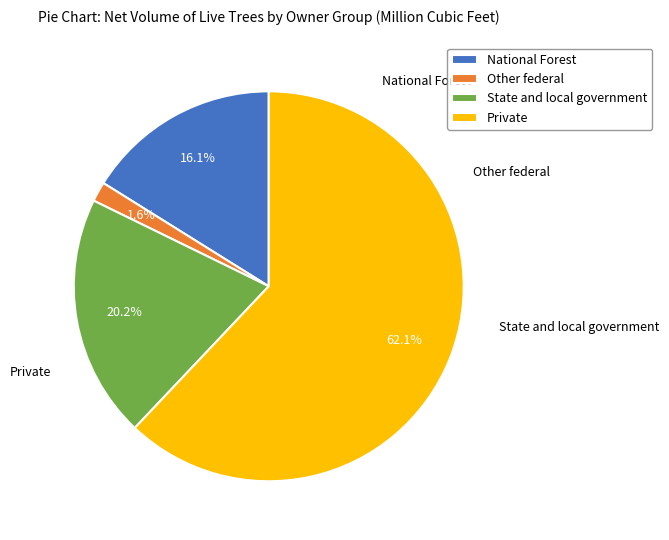

What is the smallest slice in the pie chart?

Other federal